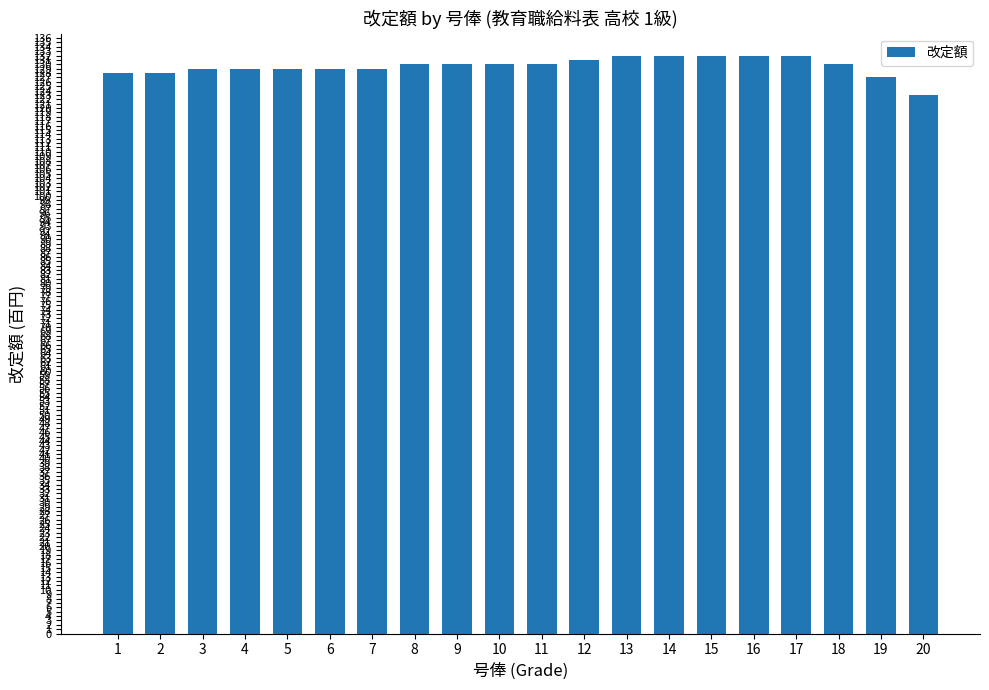

Approximately how many times larger is the value at 14 compared to 6?

1.0